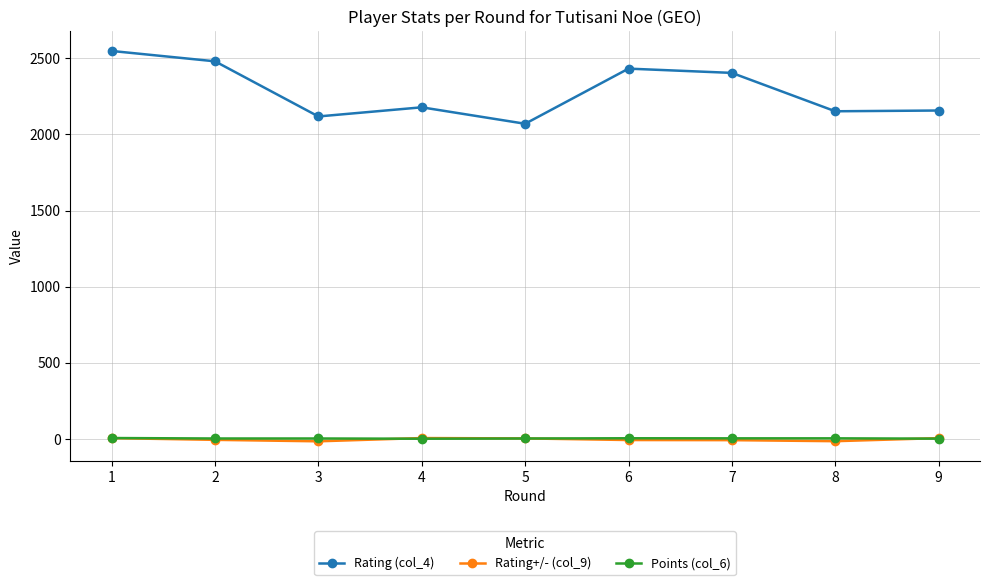

What is the value of the Rating+/- (col_9) point at the 5th from the left?

4.0